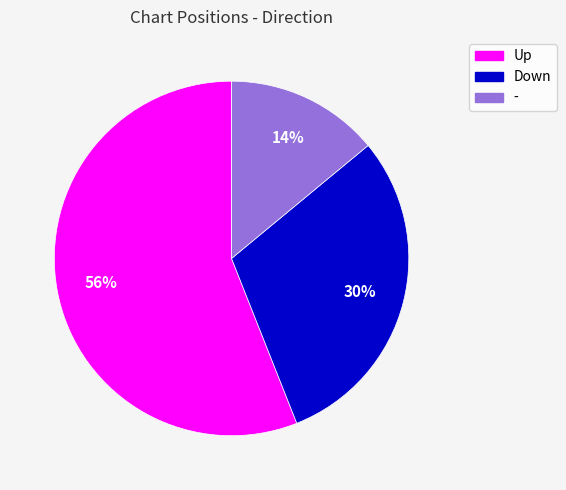

Is the sum of - and Up greater than half?

Yes